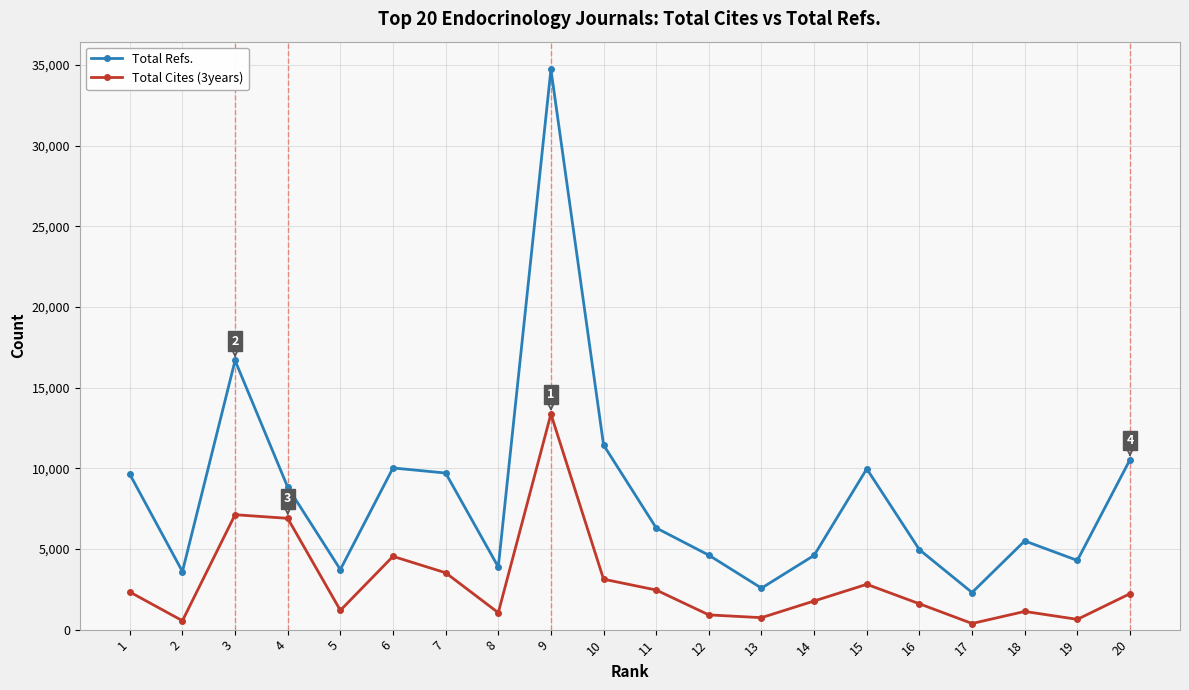

Which label corresponds to the largest value in the chart?

9